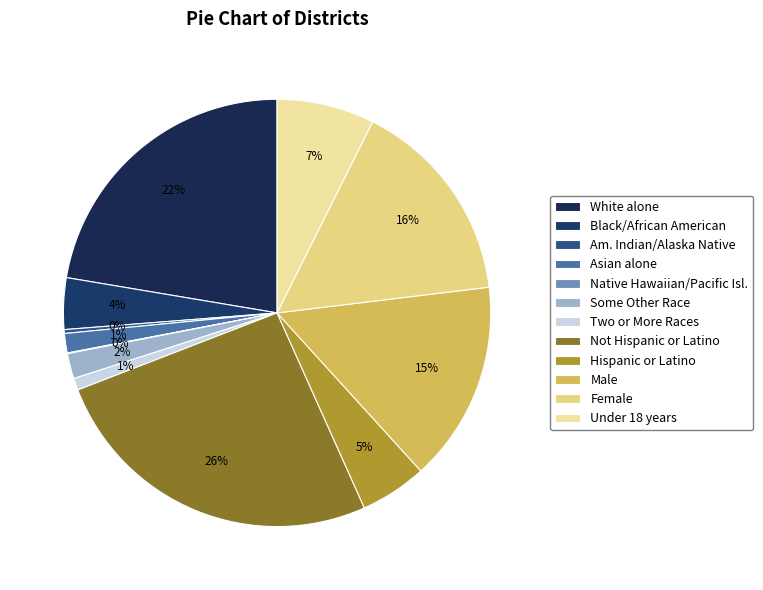

Is there a majority slice in this chart?

No